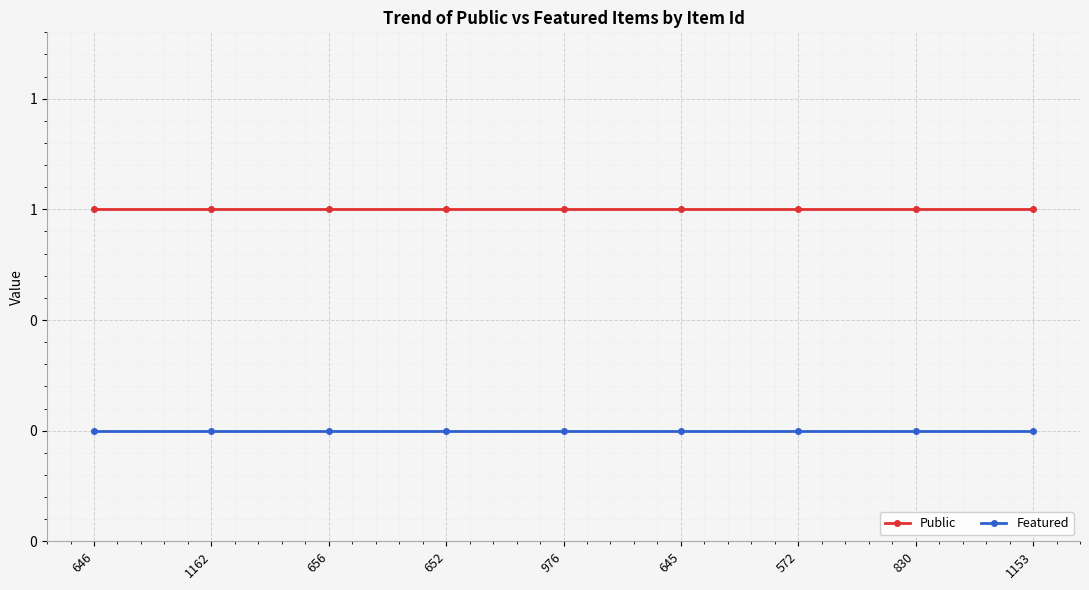

At how many categories does at least one series exceed 0?

9